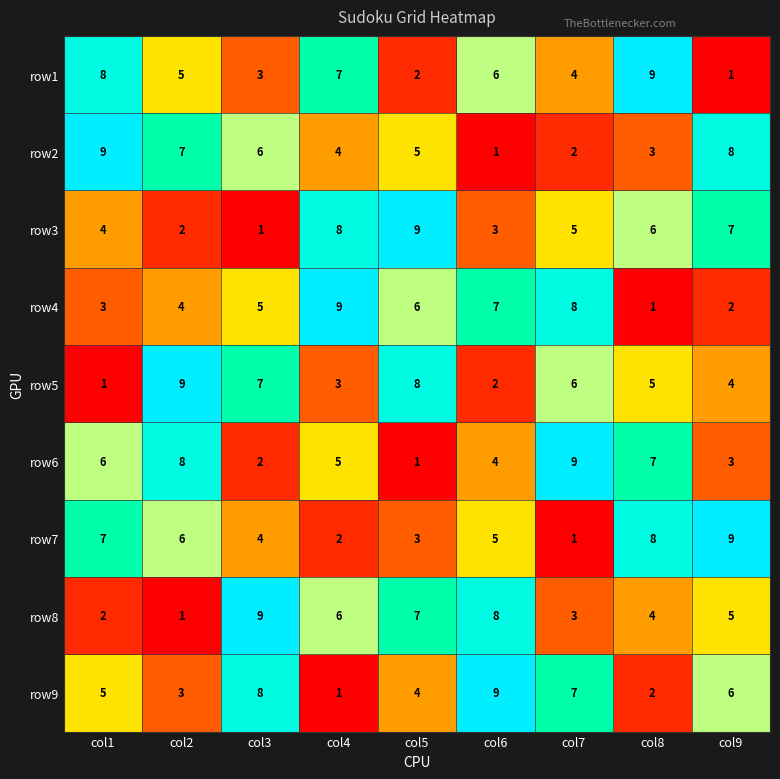

What is the maximum value shown in the chart?

9